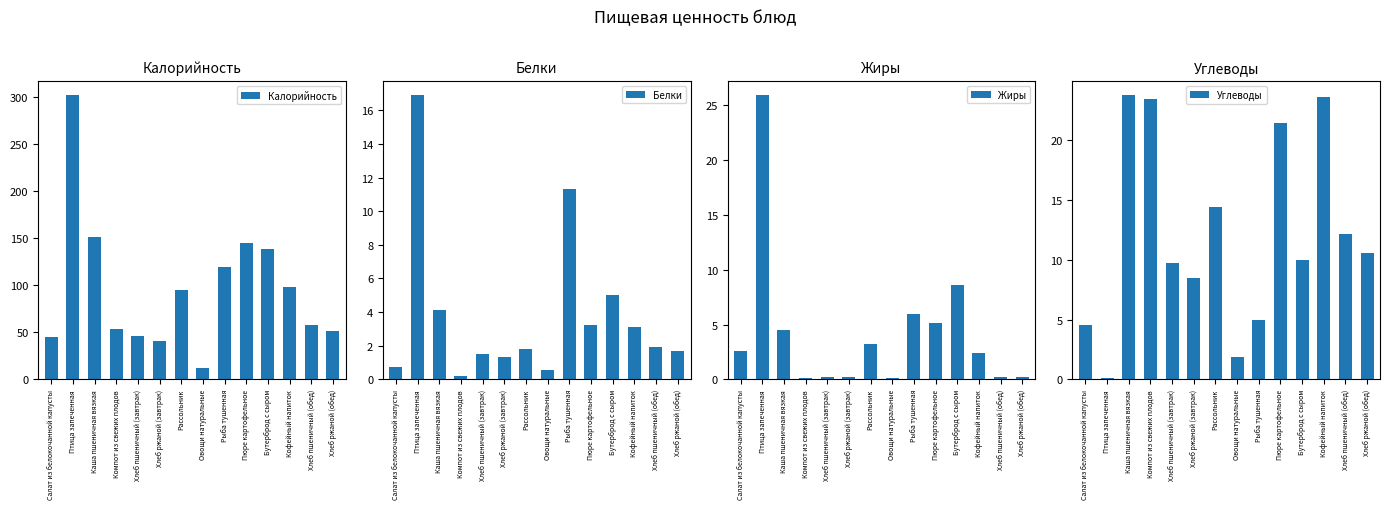

How many values in the Белки series exceed 1?

11